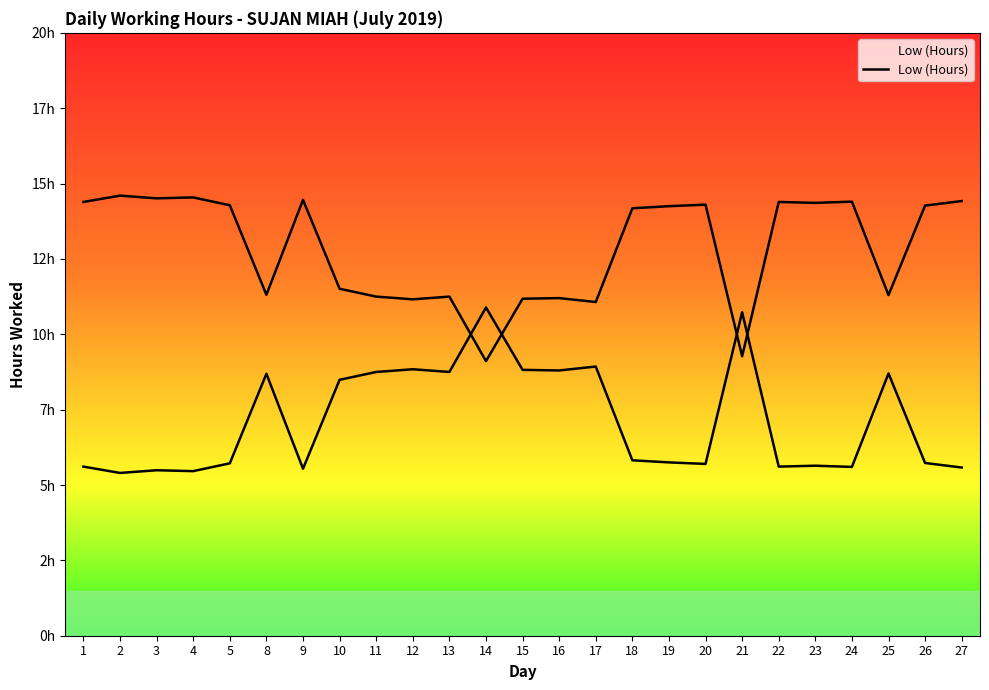

What is the change in value from 13 to 16?

-0.1